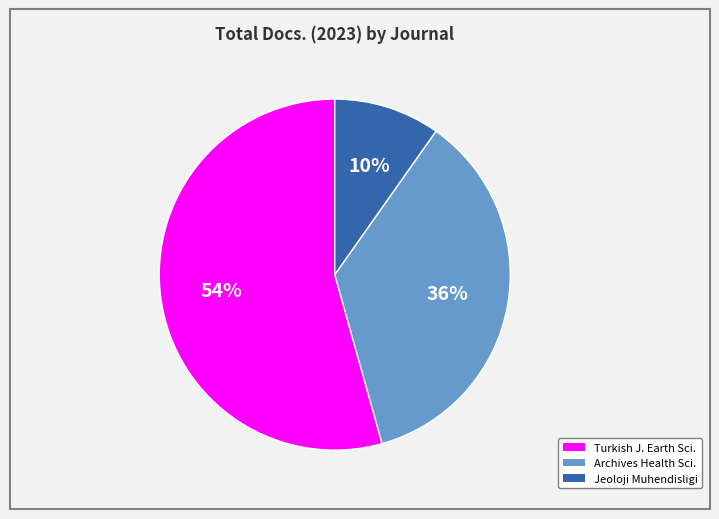

To the nearest percent, what is the average slice percentage?

33%